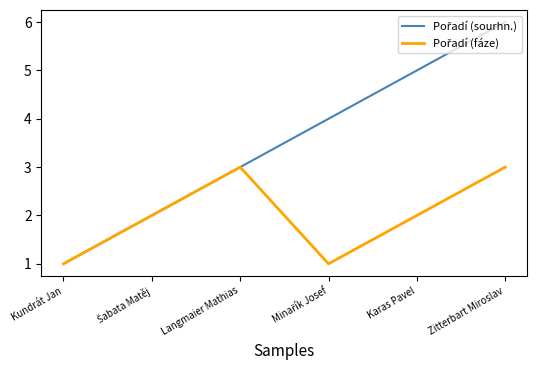

What is the spread (max minus min) of values at Zitterbart Miroslav?

3